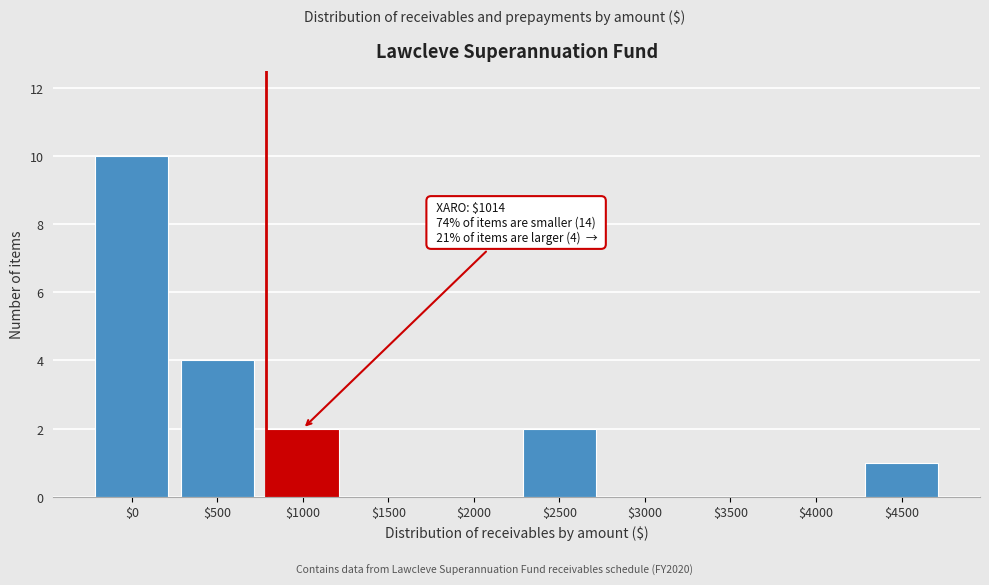

The chart shows a value of 1 at $4500. True or false?

True